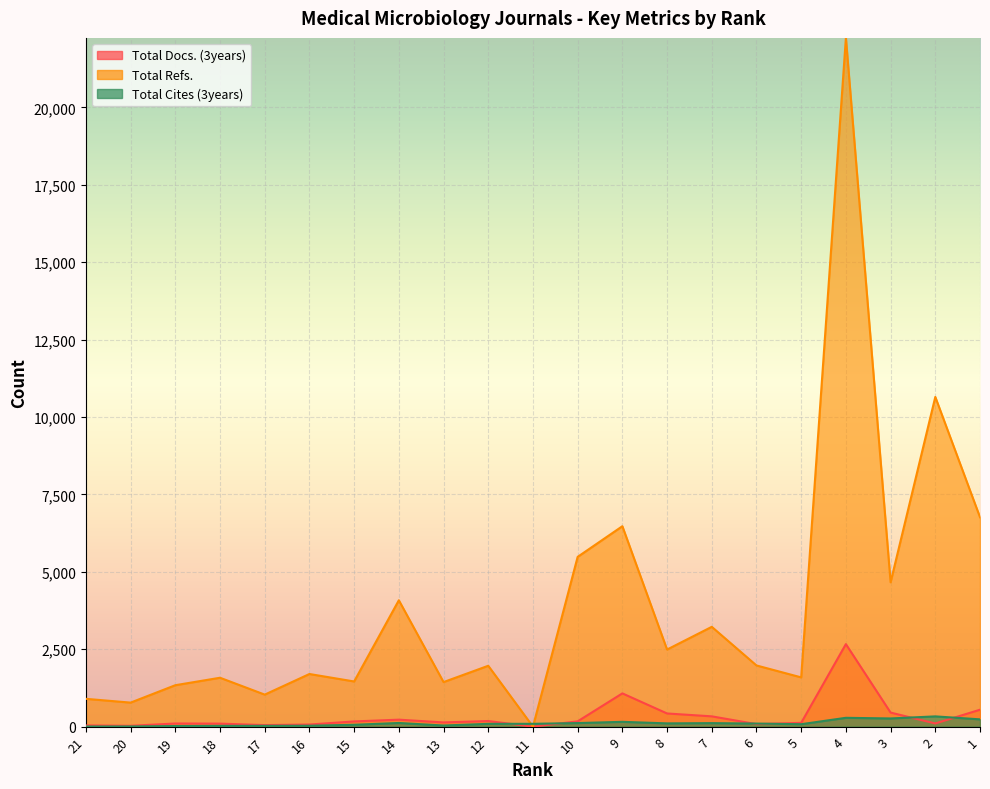

How many data points in Total Cites (3years) are less than 91?

10